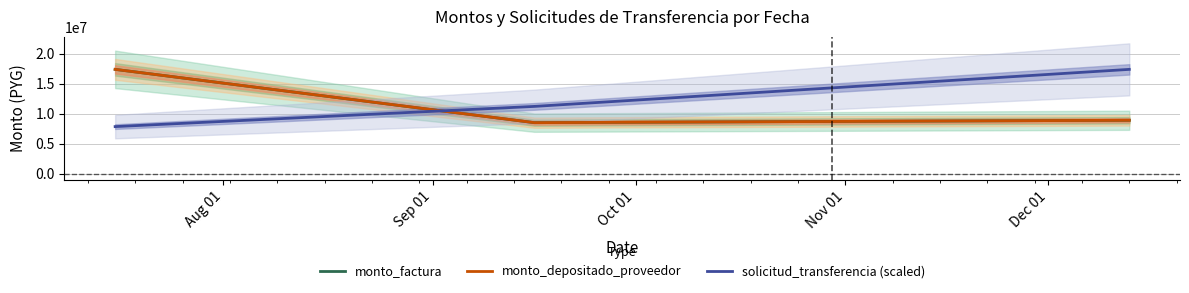

Is the value of monto_depositado_proveedor at Aug 01 greater than the value of solicitud_transferencia (scaled) at Oct 01?

No